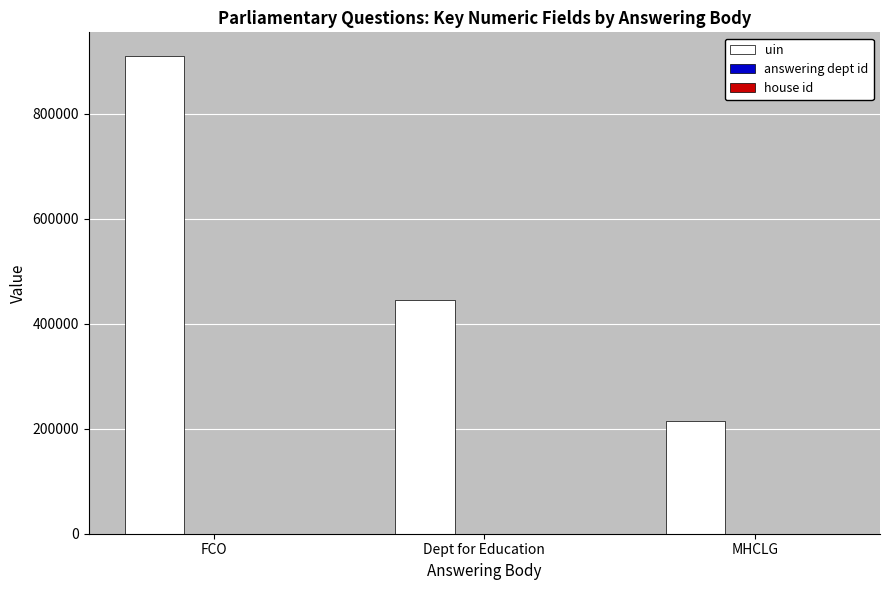

What value does the uin series have at FCO, to the nearest 10?

909450